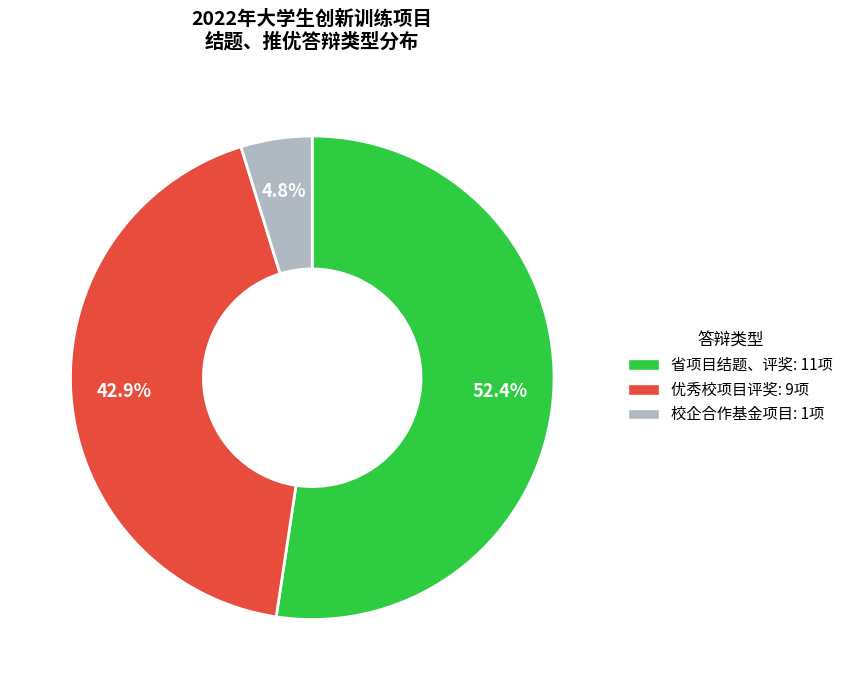

What is the smallest slice in the pie chart?

校企合作基金项目